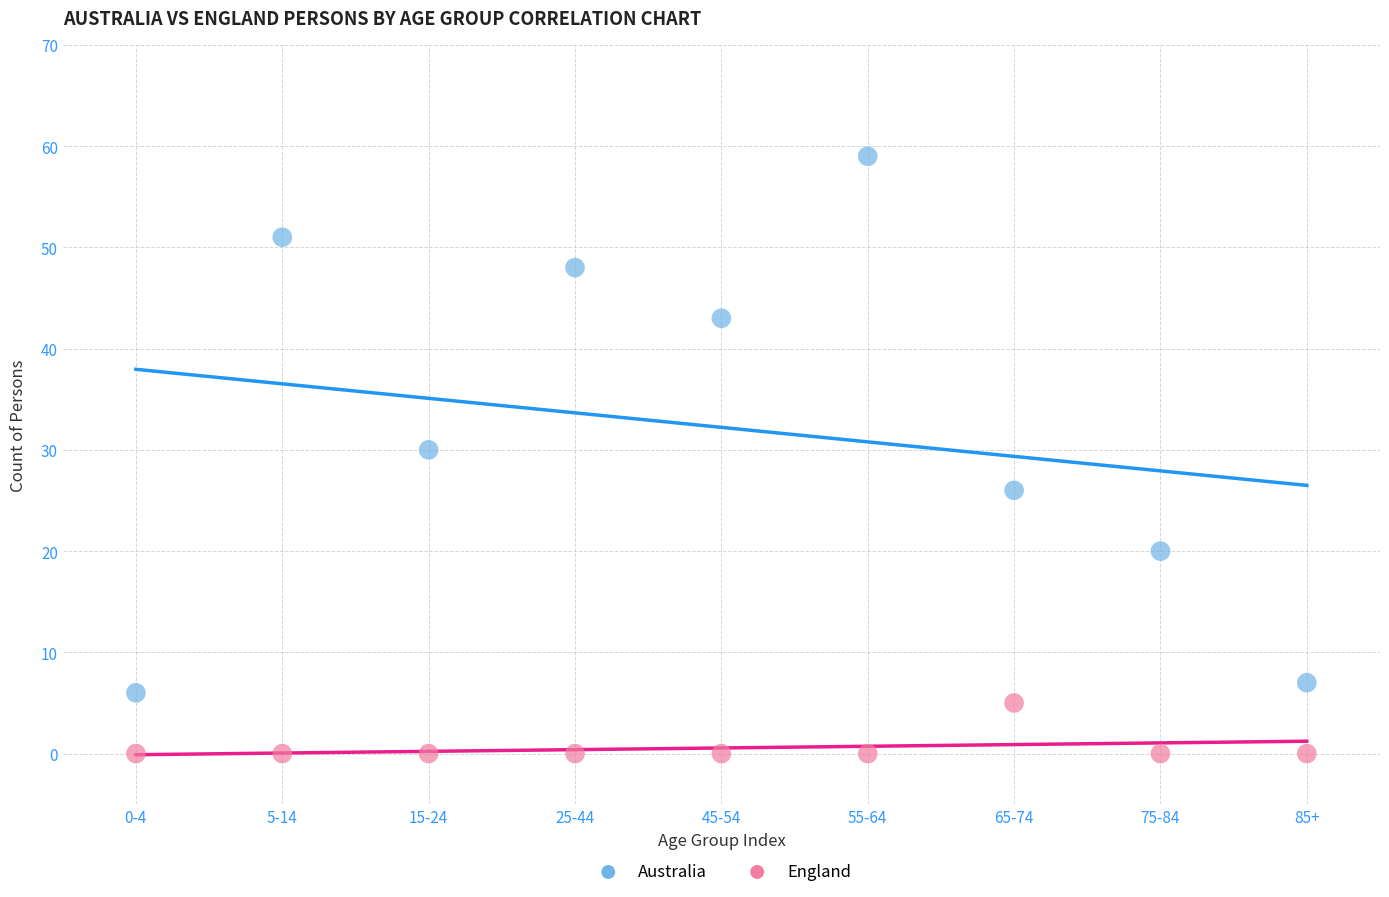

Which series contains the lowest Y value?

England